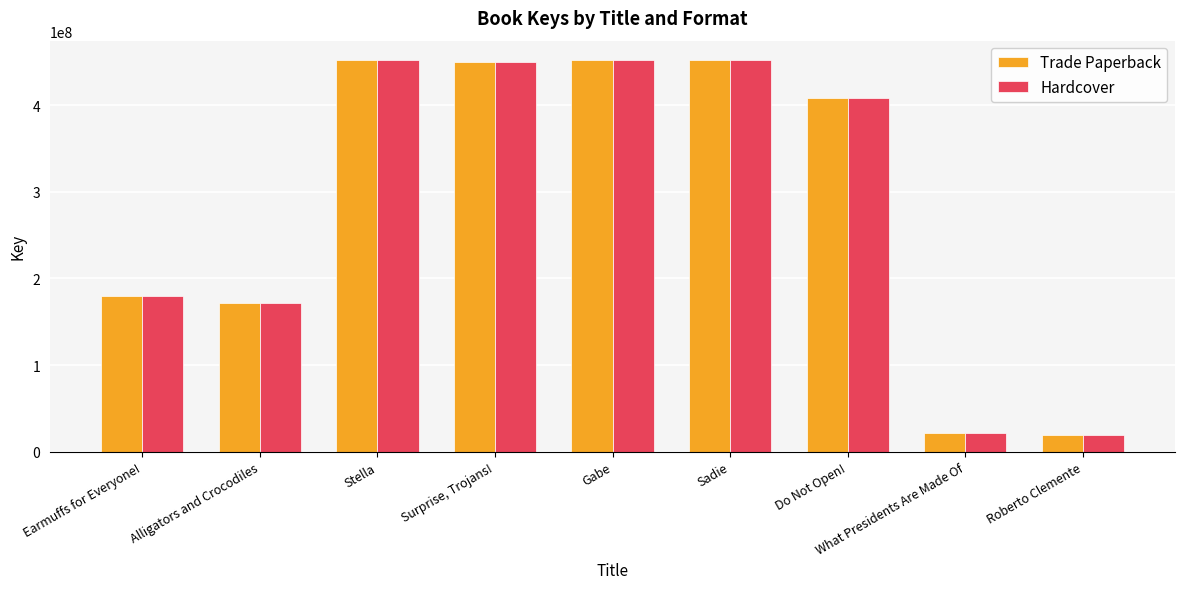

The value of Hardcover at What Presidents Are Made Of is 21849684. True or false?

True